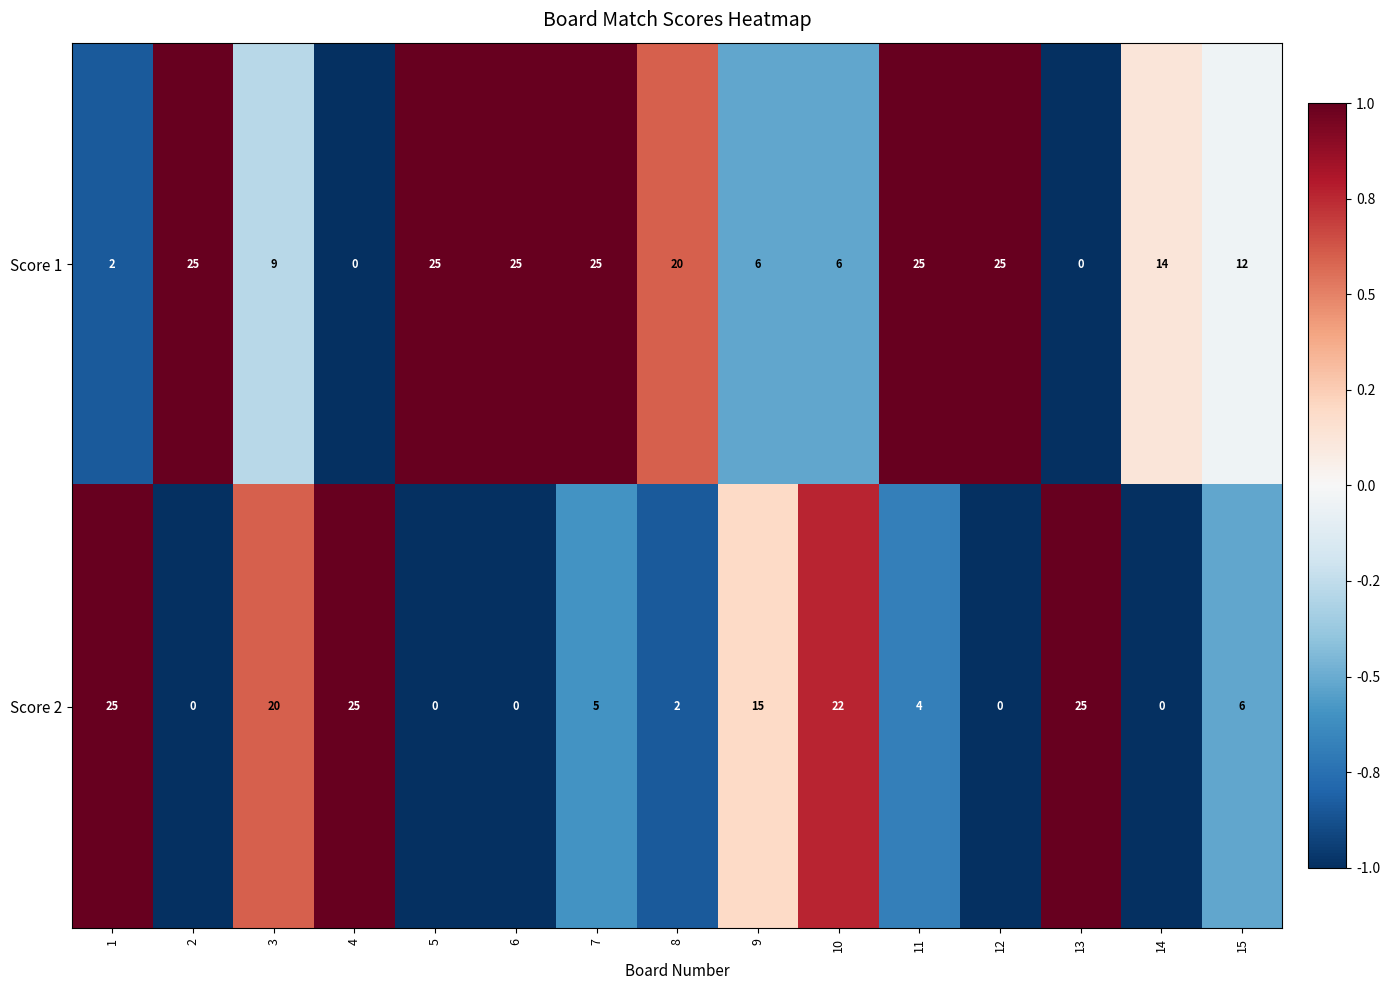

Is it true that Score 1 equals 25 at 2?

True